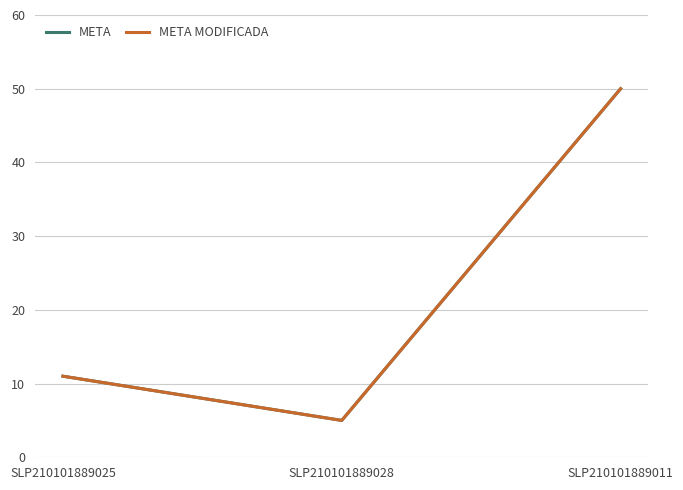

Is this an area chart (filled region under the line)?

No